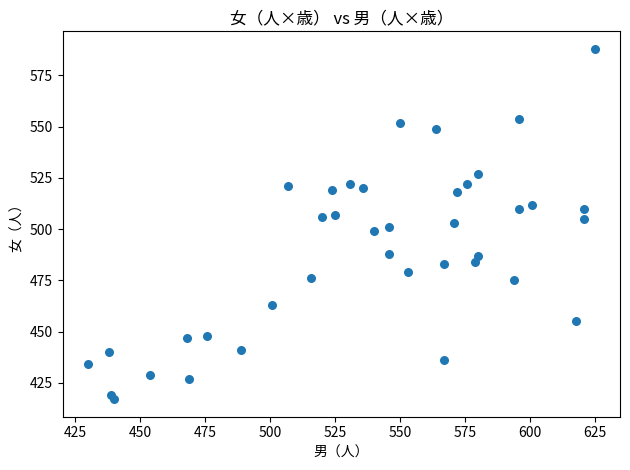

What is the range of Y values (max minus min)?

171